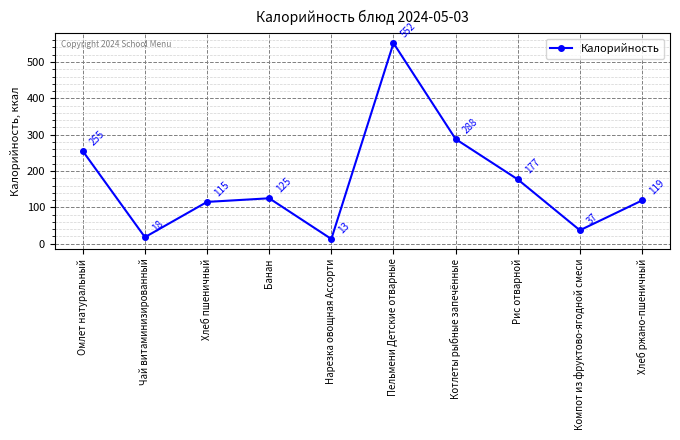

What is the smallest value displayed?

13